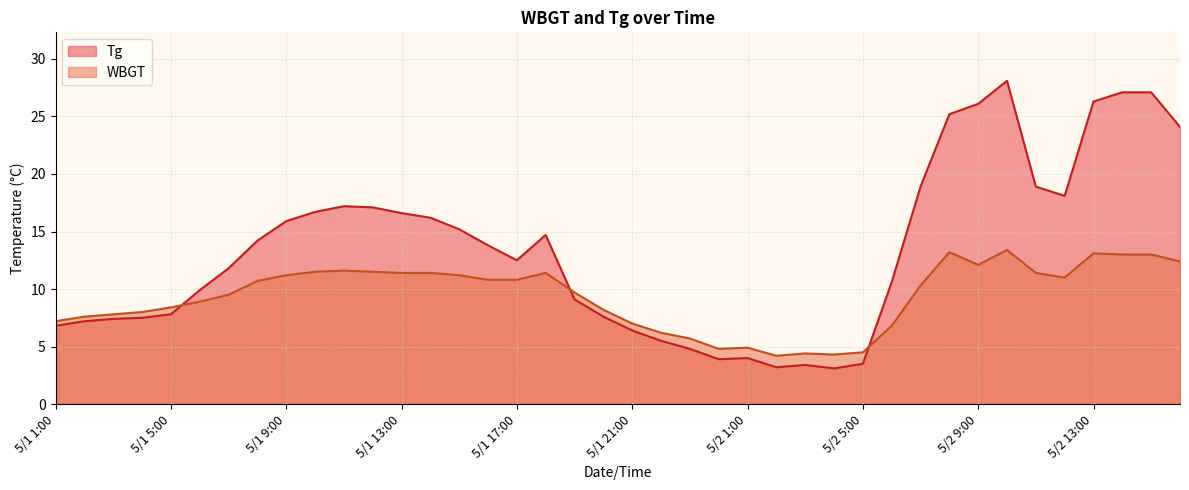

In WBGT, how many points are higher than both neighbors (excluding endpoints)?

7